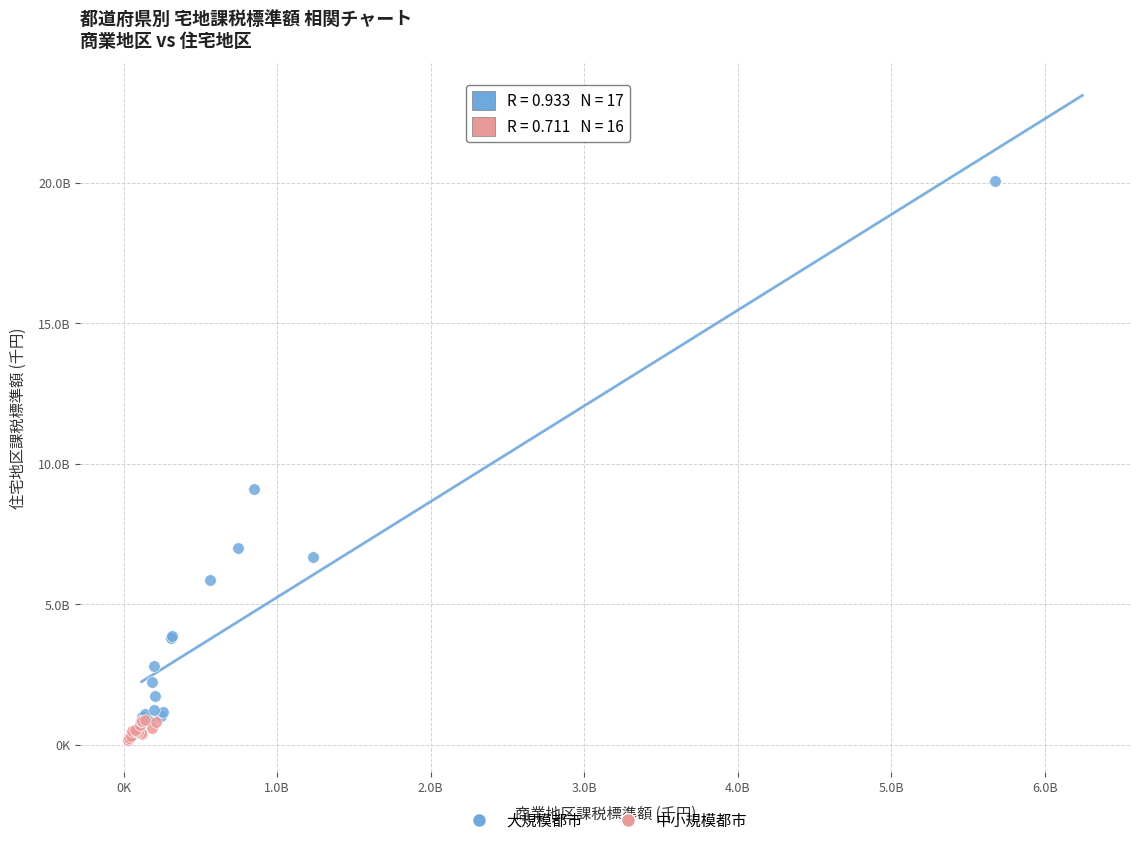

Which series reaches the maximum Y coordinate?

大規模都市